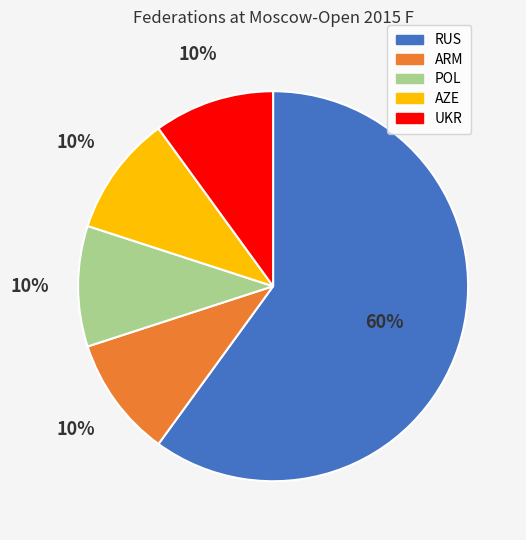

Which slice is the largest?

RUS